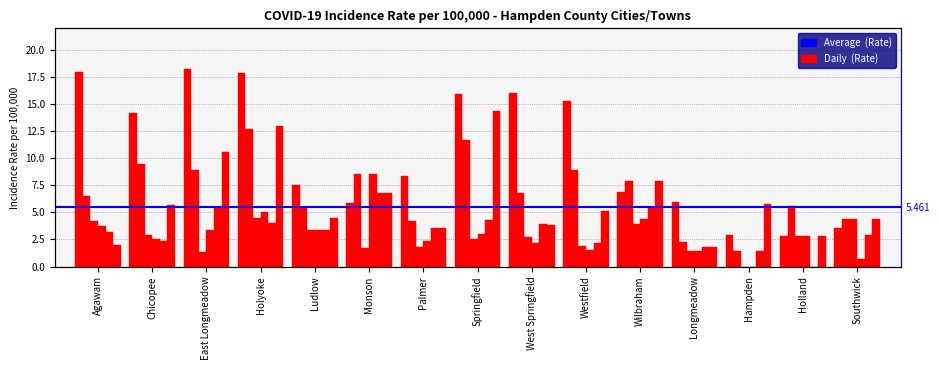

Is it true that the value at Ludlow is 7.5?

True